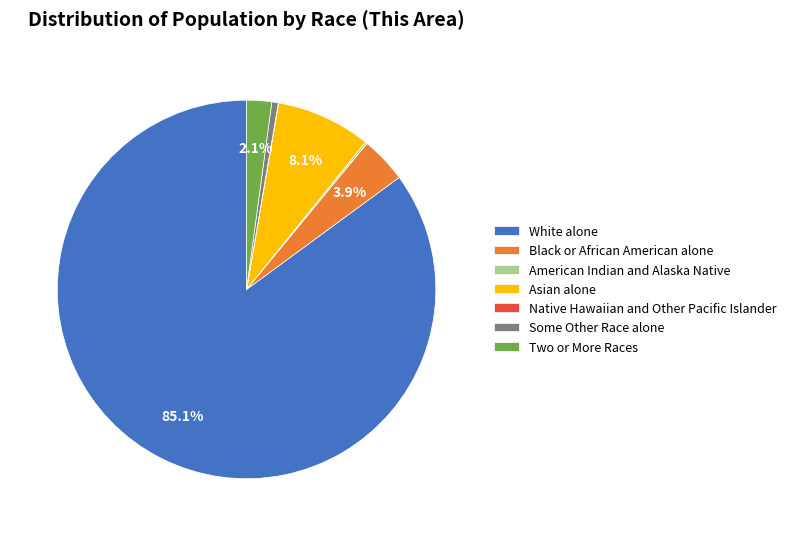

Which has a higher value, Some Other Race alone or Two or More Races?

Two or More Races